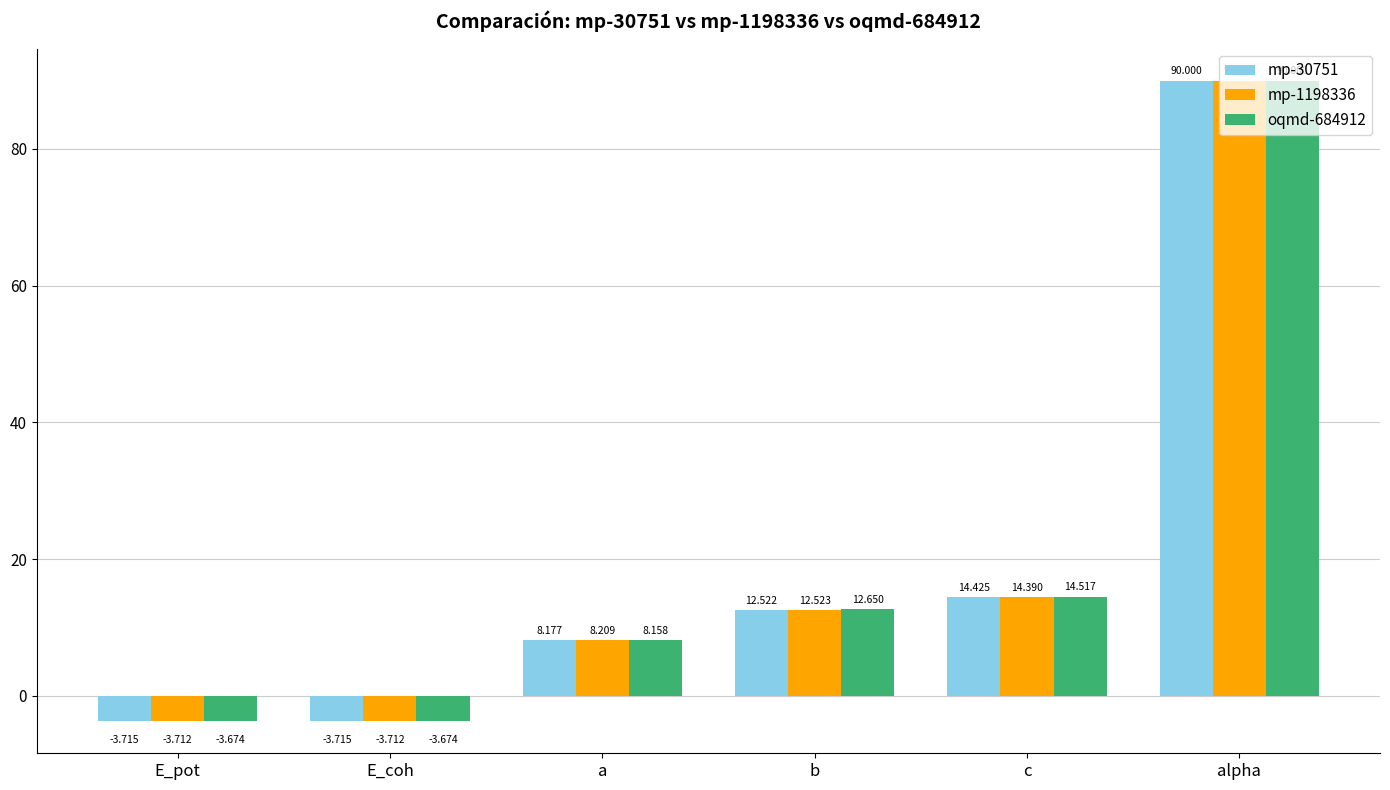

What is the spread (max minus min) of values at c?

0.1